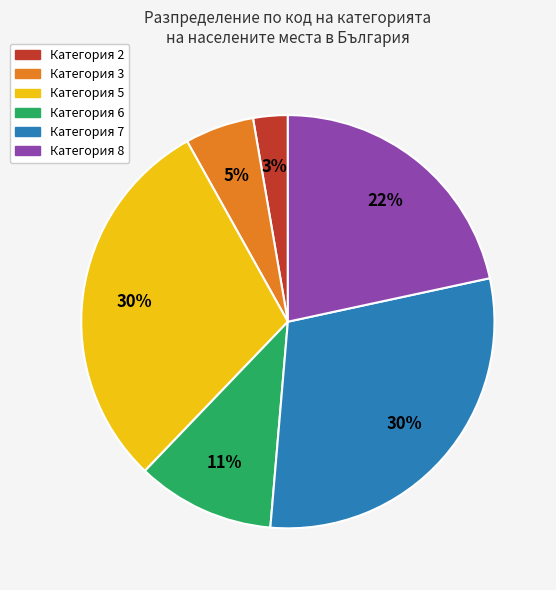

Is there a majority slice in this chart?

No